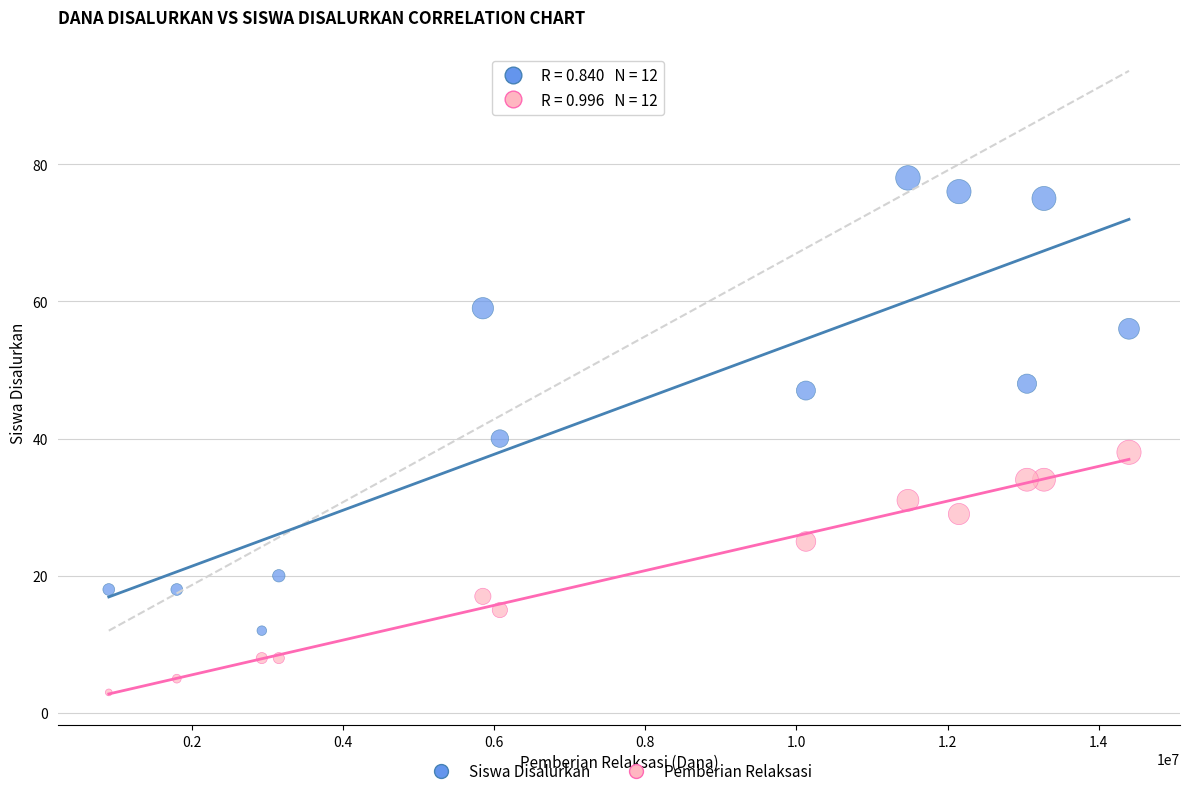

What is the X range (max minus min) for the scatter plot?

13500000